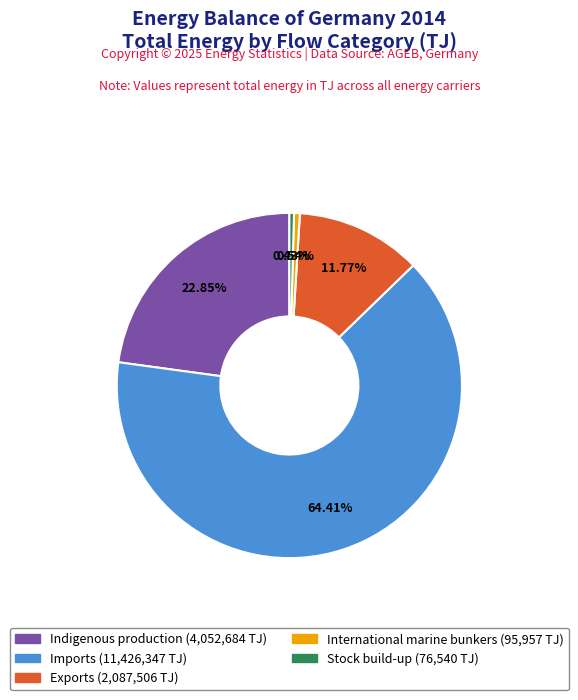

Which slice is the largest?

Imports